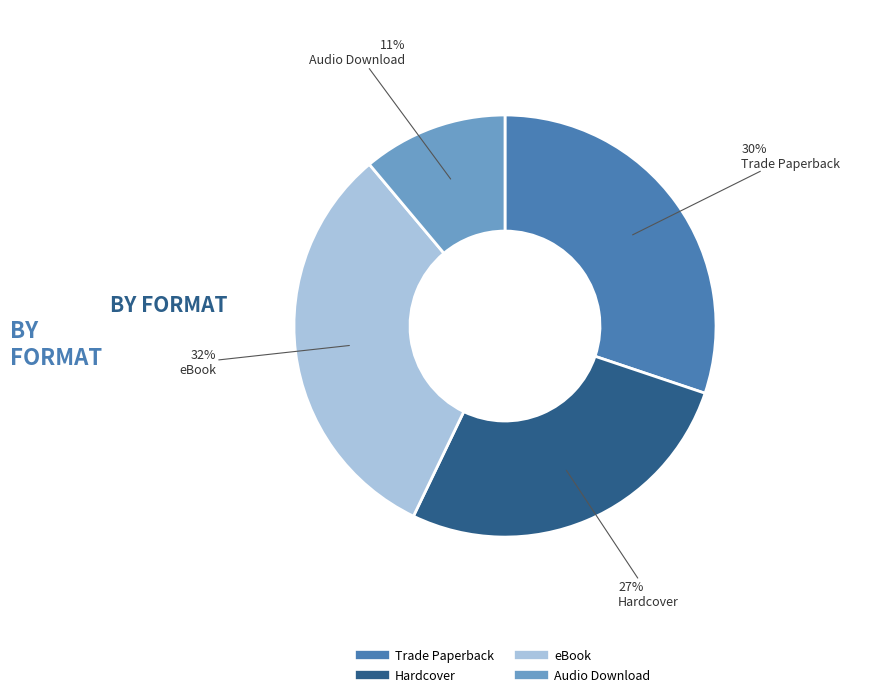

Which category has the biggest portion of the pie?

eBook